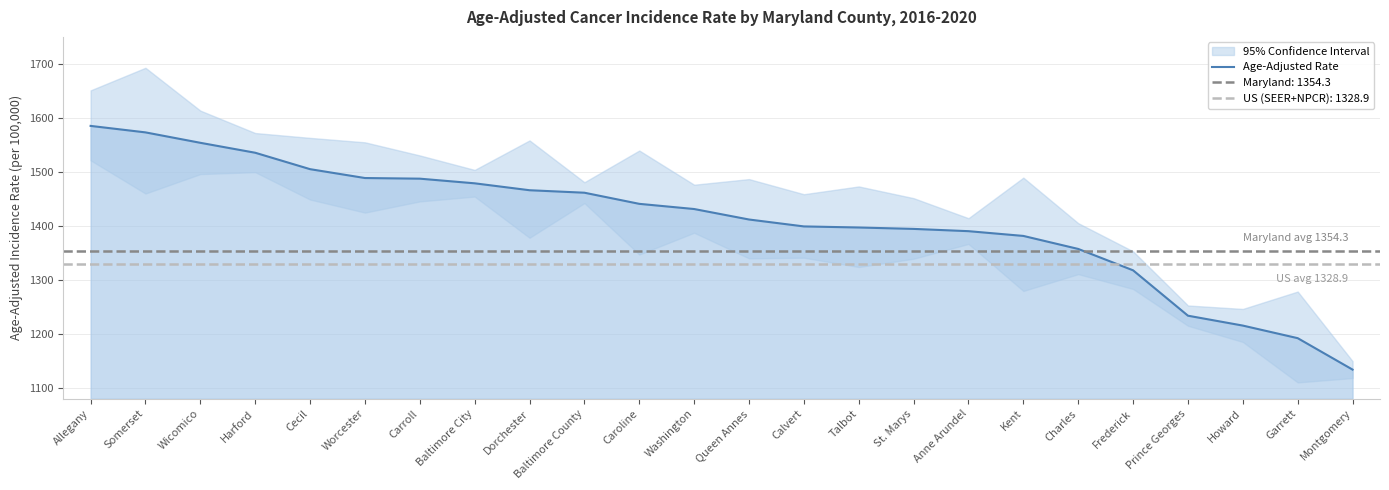

Is it true that the value at Kent is 2083.4?

False